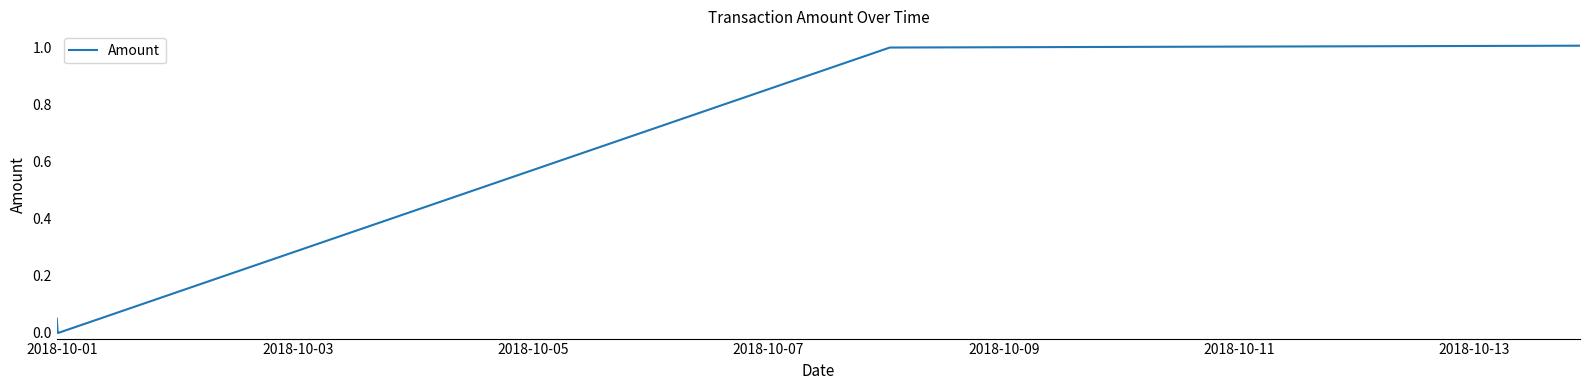

How many categories are shown in the chart?

5